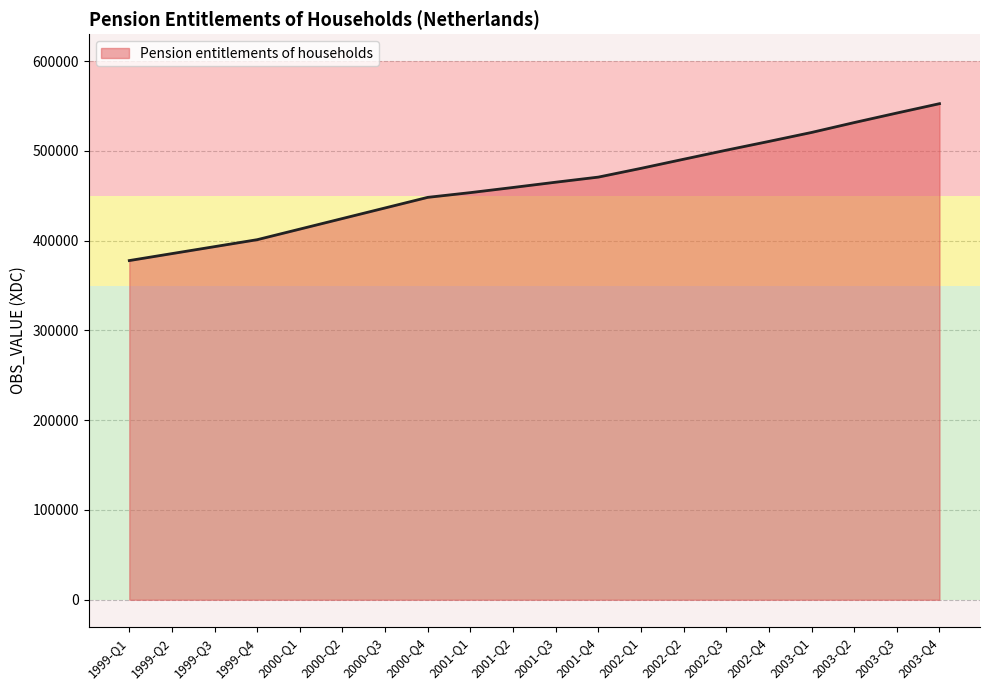

What is the change in value from 1999-Q2 to 2001-Q1?

+67930